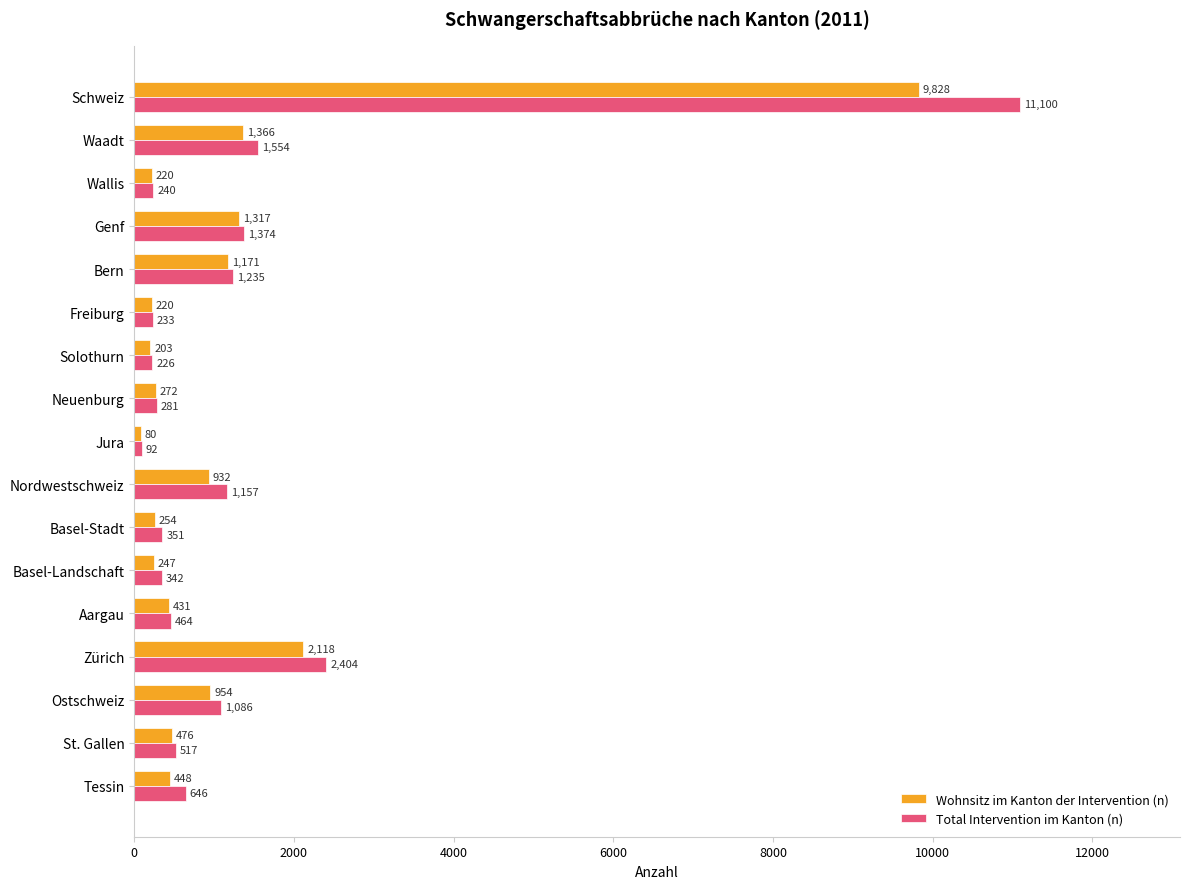

Which category has the highest value in the Wohnsitz im Kanton der Intervention (n) series?

Schweiz